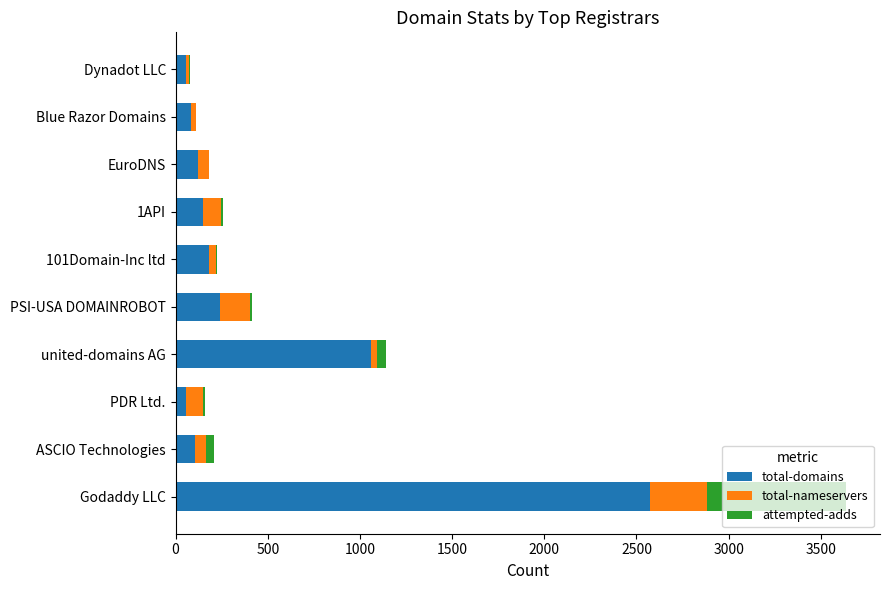

What is the sum of all total-domains values?

4614